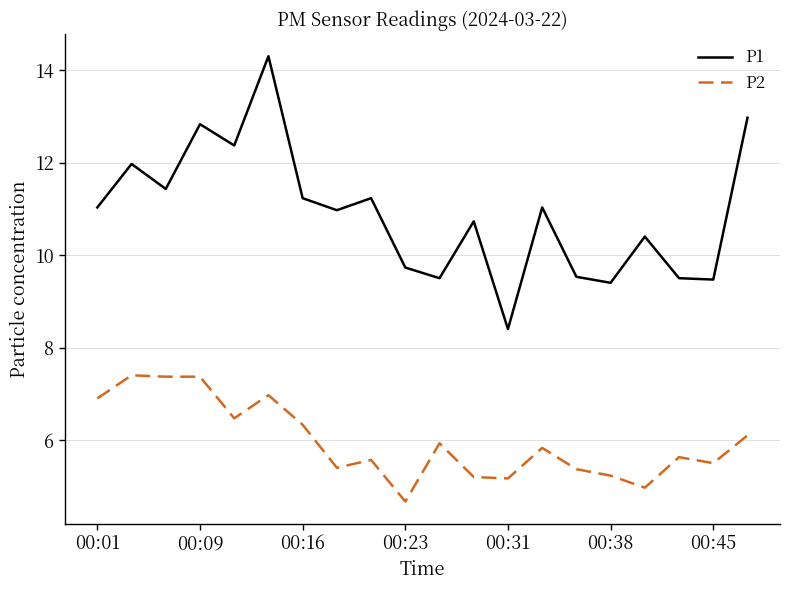

Reading left to right, transcribe all the data shown in this chart.

P1: 11.0	12.0	11.4	12.8	12.4	14.3	11.2	11.0	11.2	9.7	9.5	10.7	8.4	11.0	9.5	9.4	10.4	9.5	9.5	13.0
P2: 6.9	7.4	7.4	7.4	6.5	7.0	6.3	5.4	5.6	4.7	5.9	5.2	5.2	5.8	5.4	5.2	5.0	5.6	5.5	6.1